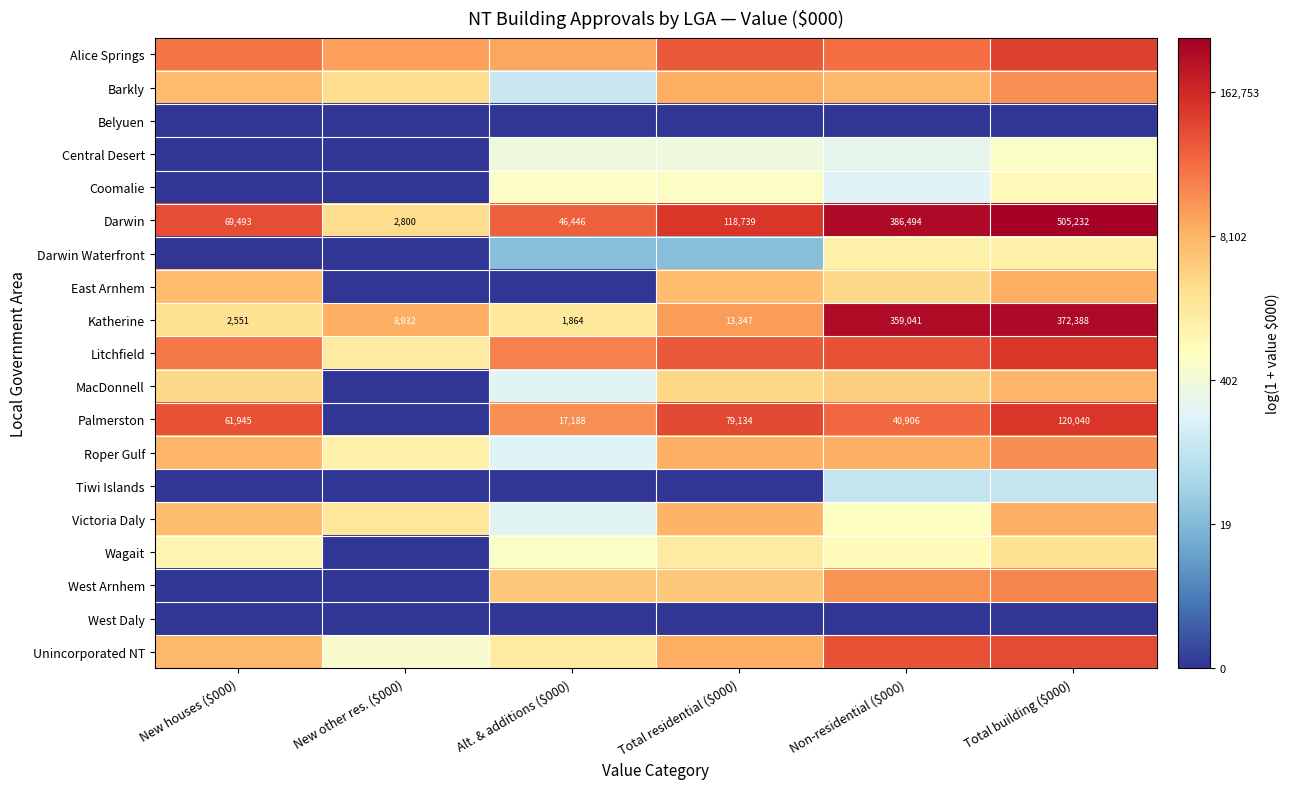

Is the value of Roper Gulf at New other res. ($000) greater than the value of Palmerston at Total residential ($000)?

No